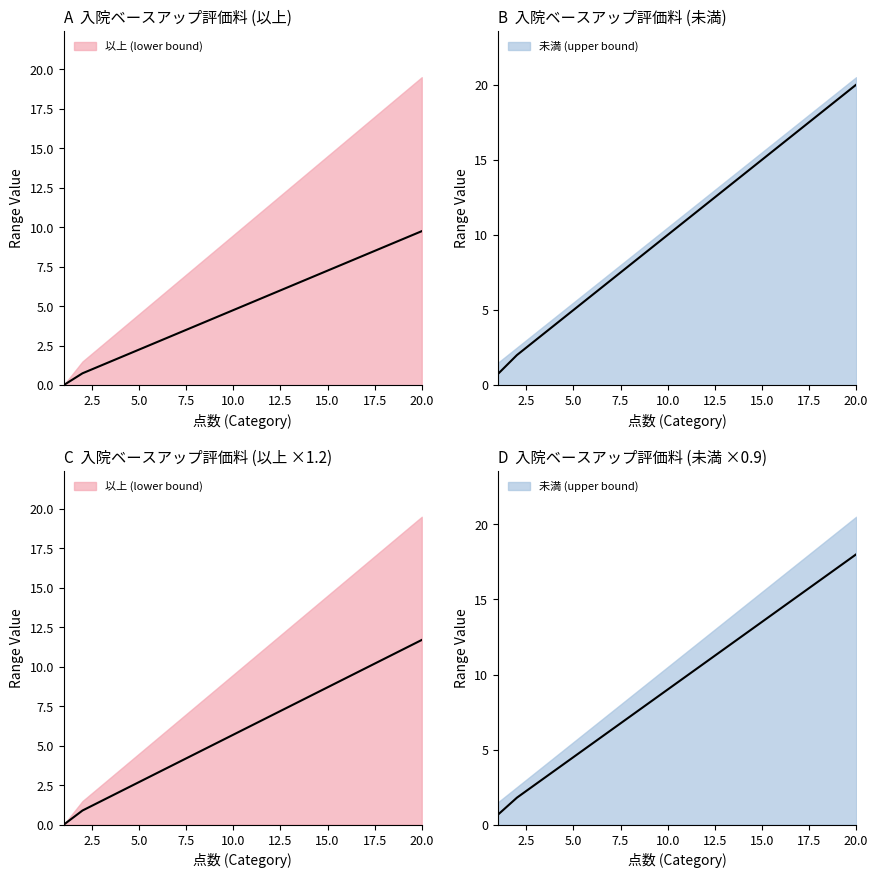

What is the average value of the 未満 (upper bound) series?

9.4